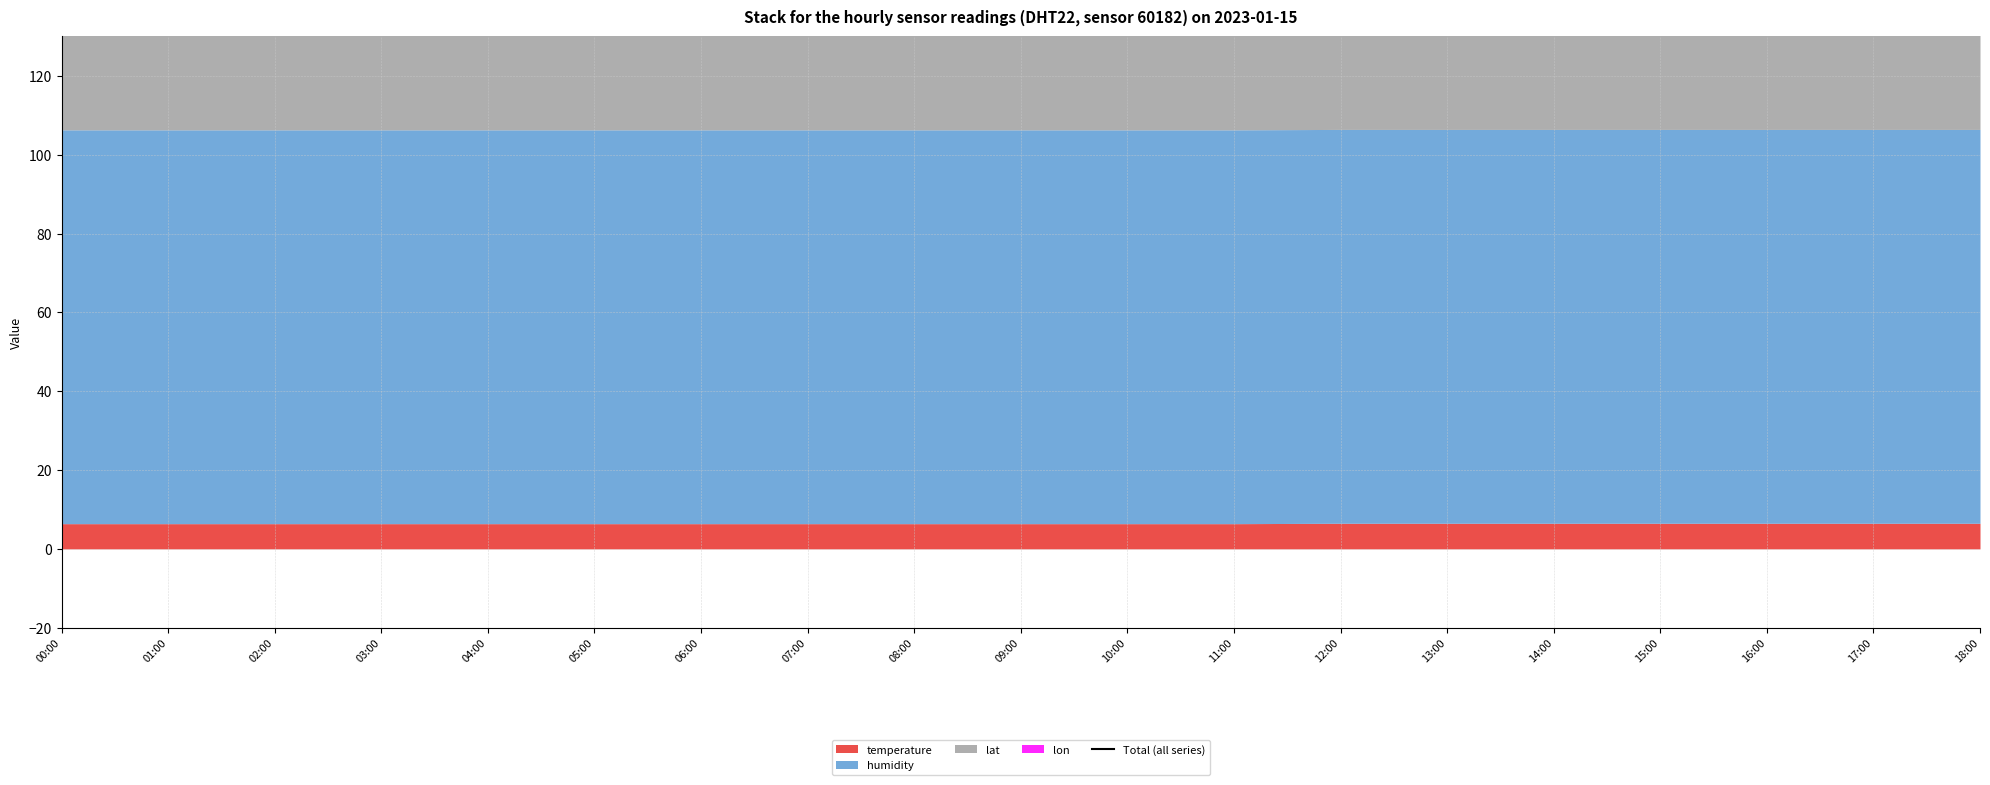

List the labels in order of value, largest first.

12:00, 13:00, 14:00, 15:00, 16:00, 17:00, 18:00, 00:00, 01:00, 02:00, 03:00, 04:00, 05:00, 06:00, 07:00, 08:00, 09:00, 10:00, 11:00